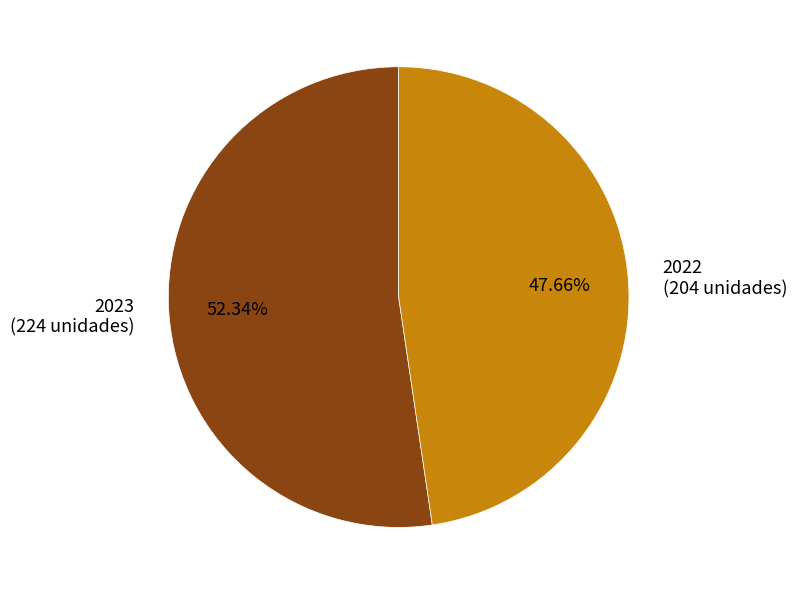

To the nearest percent, what percentage of the pie is 2022?

48%